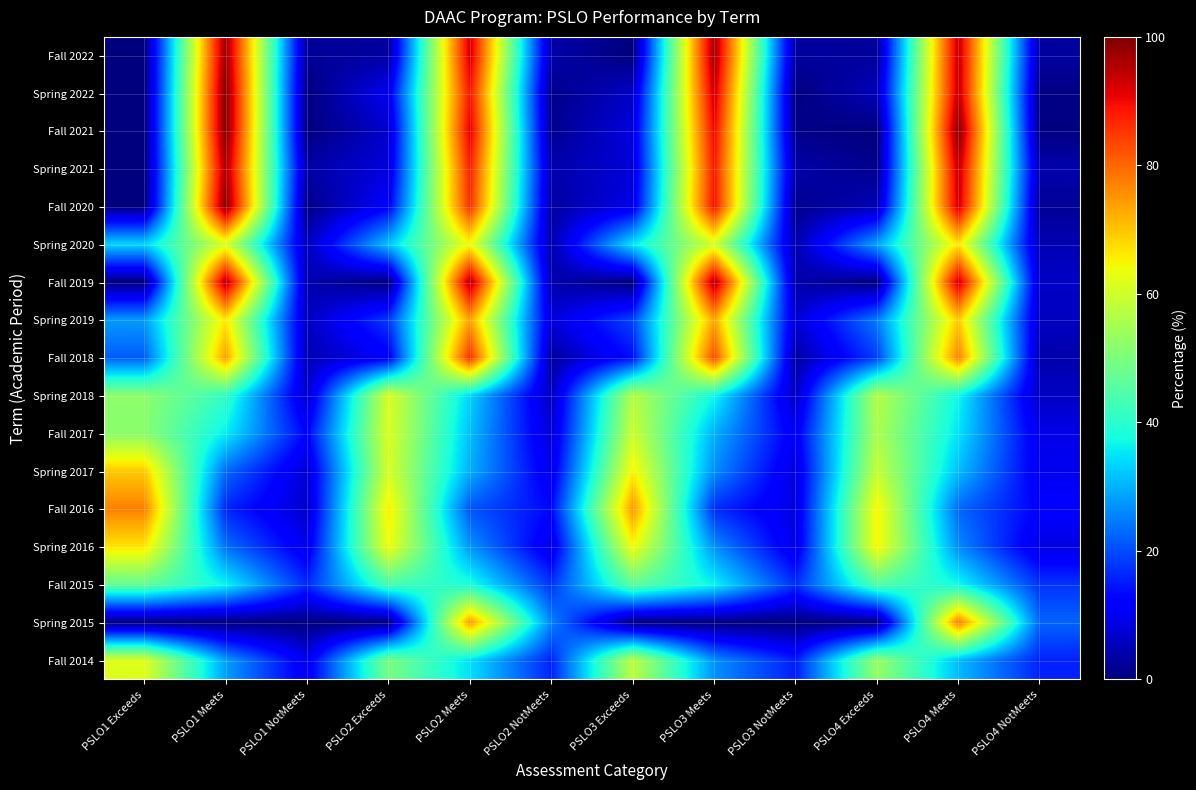

What is the maximum value shown in the chart?

100.0